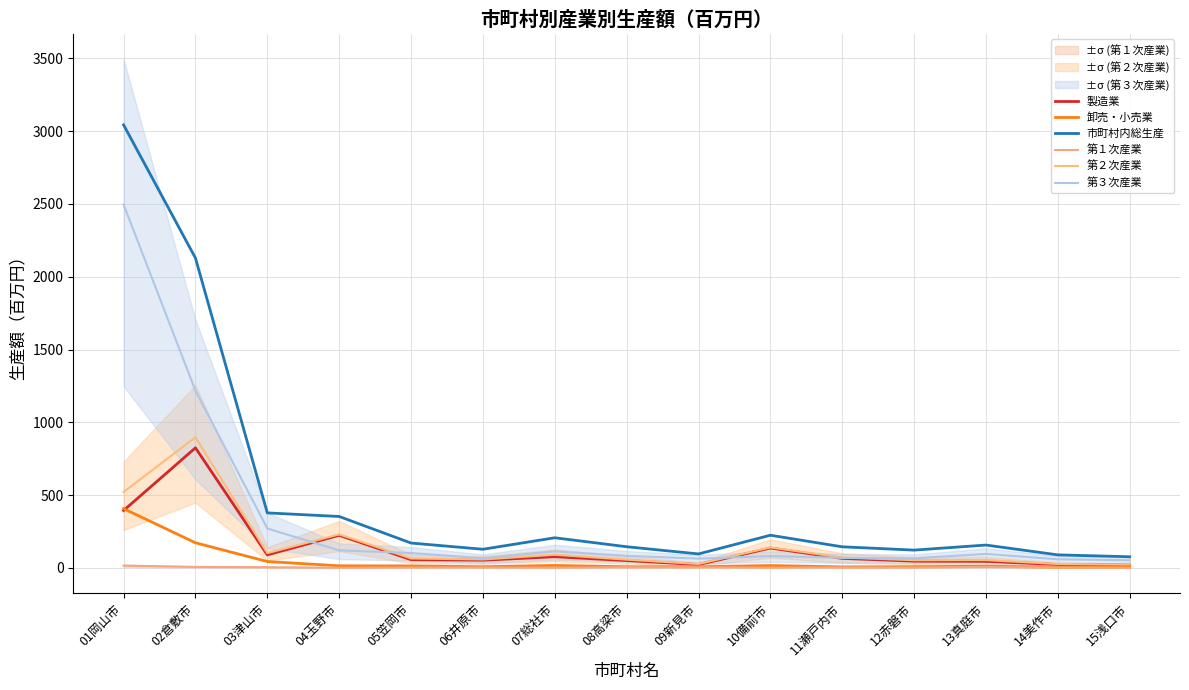

Which series has the largest total across all categories?

市町村内総生産